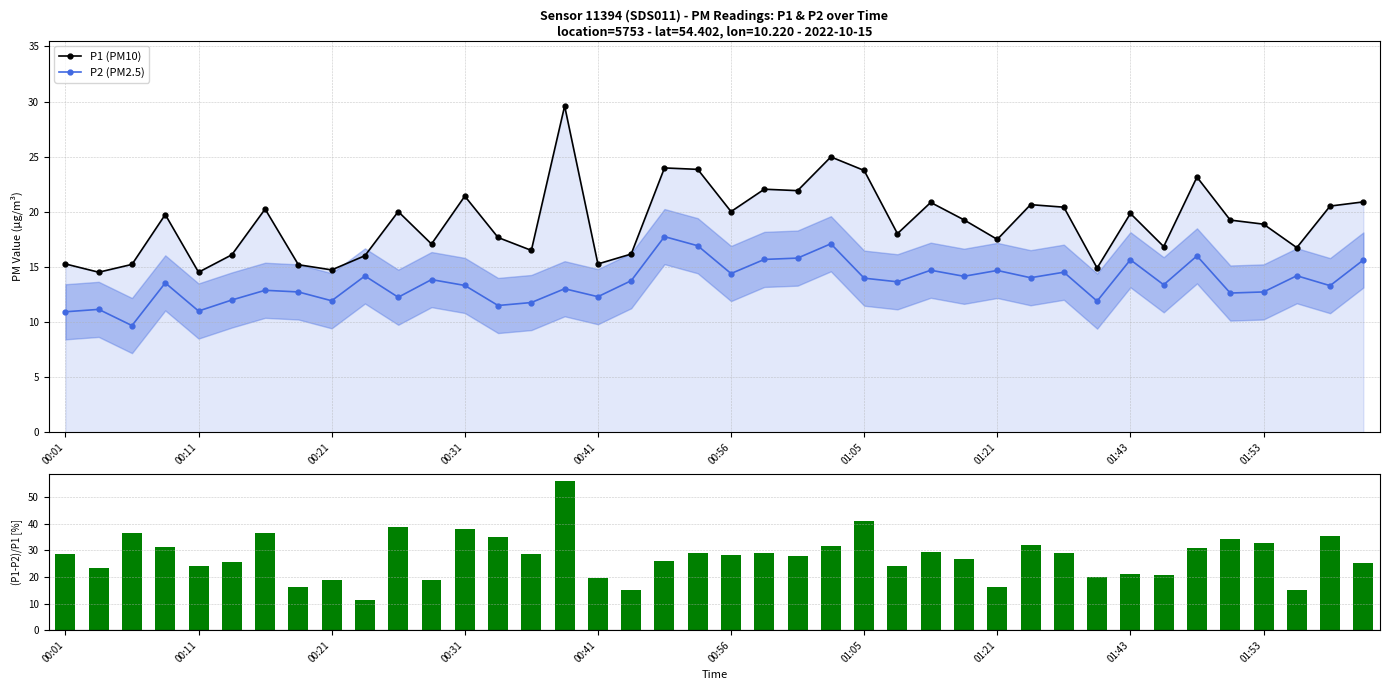

What is the maximum value for P2 (PM2.5)?

17.8